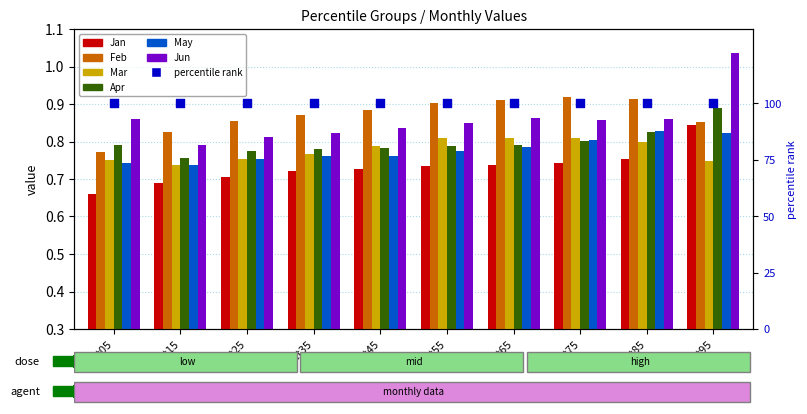

At which category is the sum across all series the highest?

pct95